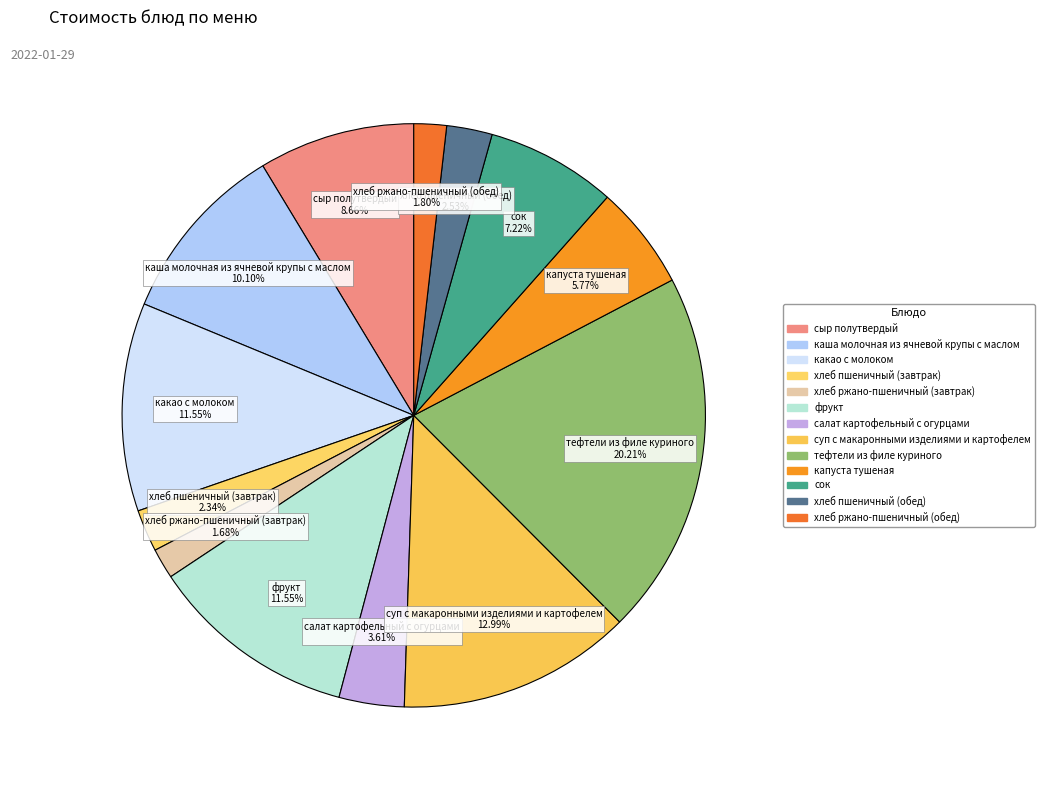

What percentage is the хлеб пшеничный (завтрак) slice, to the nearest percent?

2%